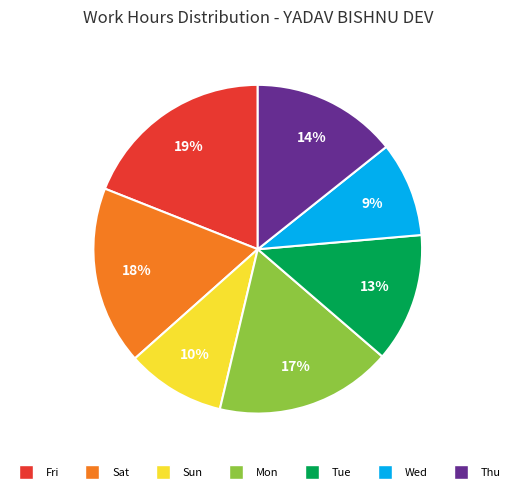

To the nearest percent, what is the difference between the largest and smallest slice percentages?

10%